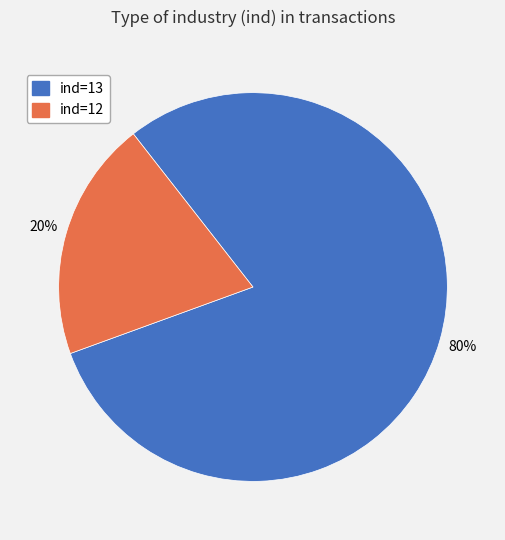

How many slices are in this pie chart?

2